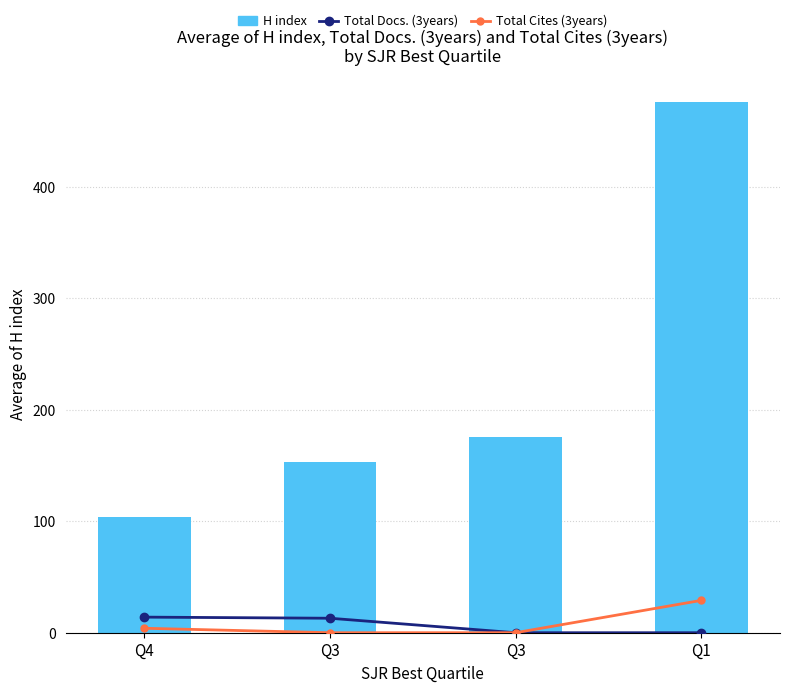

True or false: H index has a value of 104 at Q4.

True